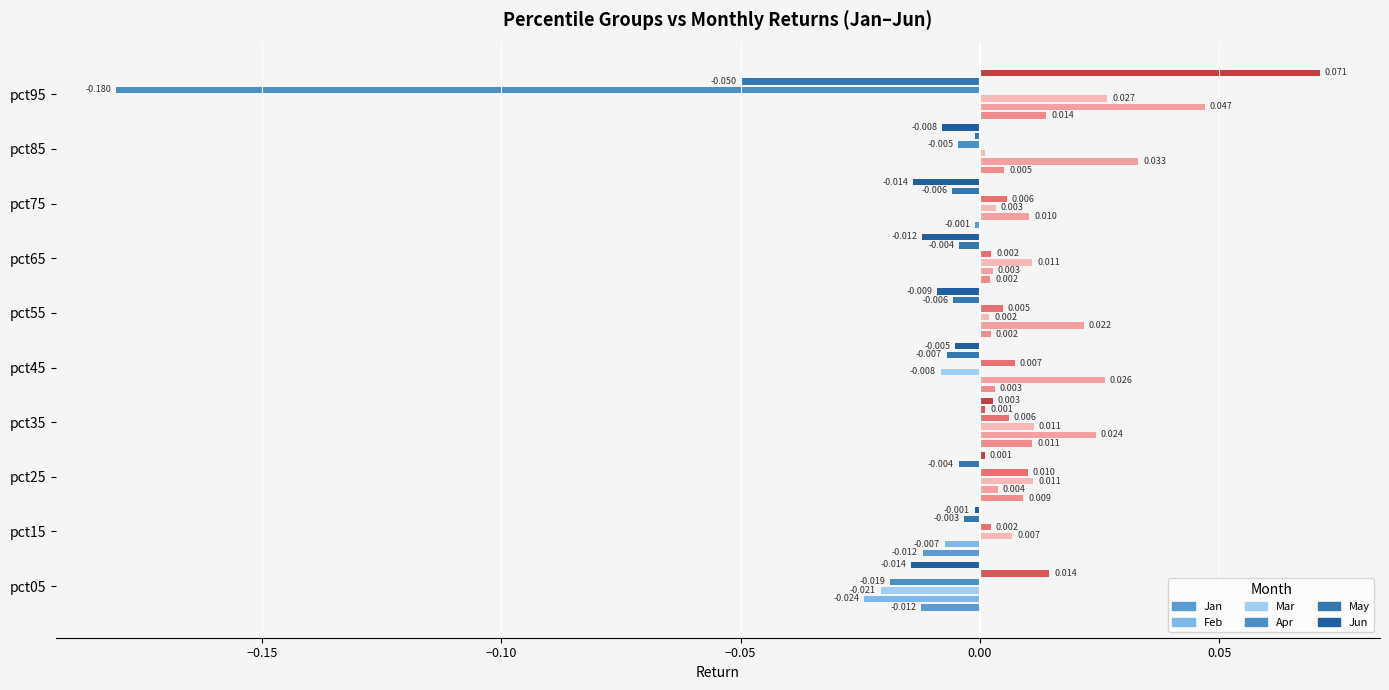

What position from the left is 8?

9